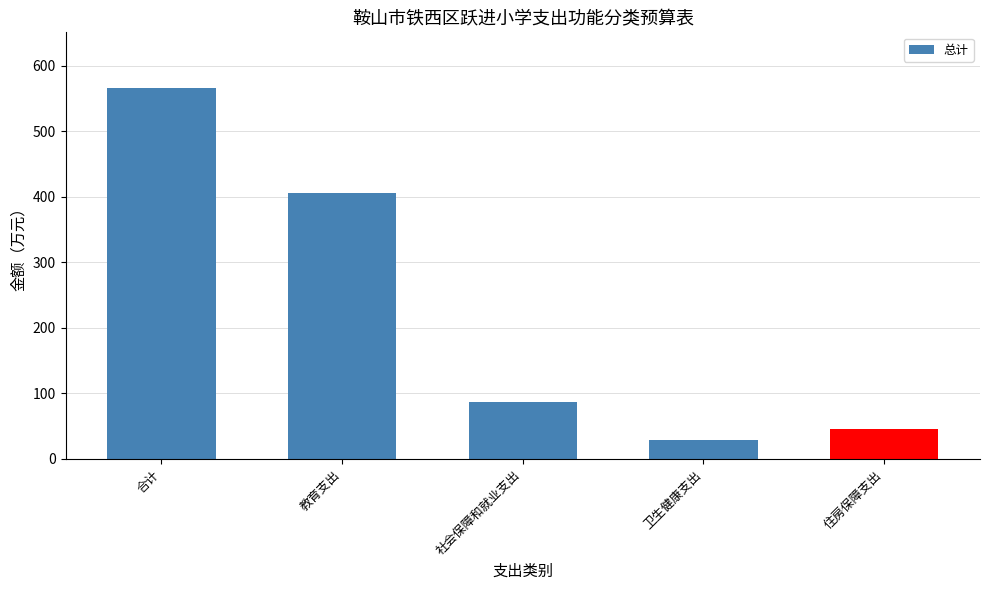

At which label does the data first exceed 86?

合计